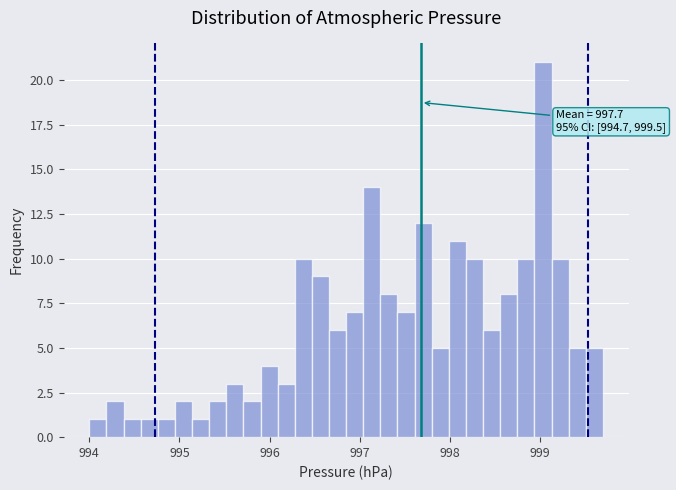

Around what value on the x-axis is the tallest bar? Give the approximate position of its centre, as read against the axis.

999.0